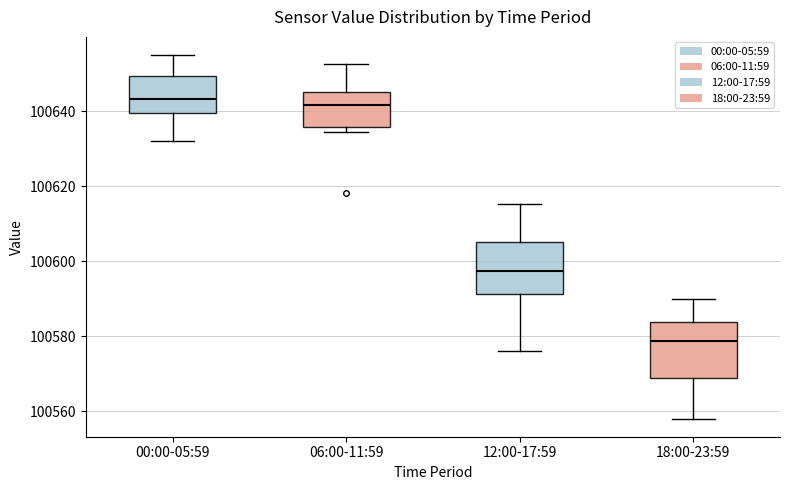

Where is the upper edge of the box for 18:00-23:59 on the y-axis? The values are not printed on the chart, so give them approximately, as read against the axis.

100584